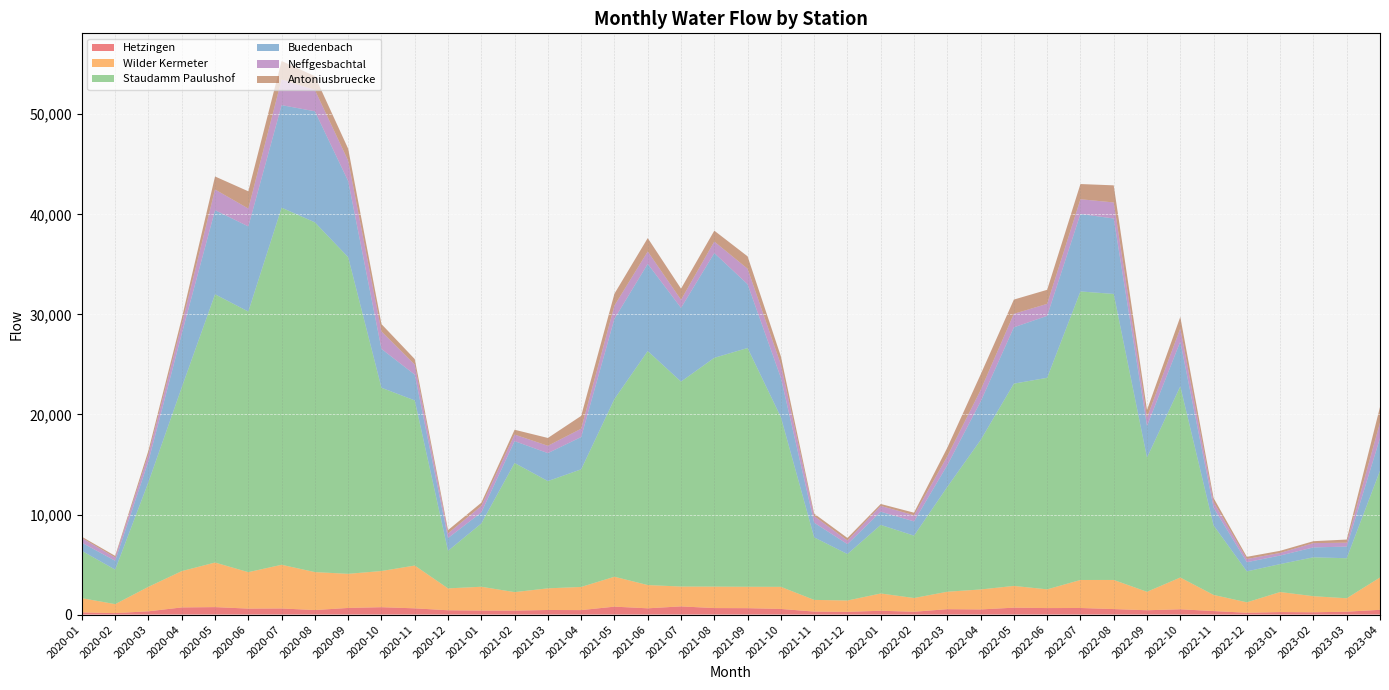

Reading right to left, transcribe all the data shown in this chart.

Hetzingen: 474.0	288.0	228.0	249.0	180.0	351.0	528.0	431.0	549.0	658.0	649.0	689.0	512.5	538.4	282.0	381.0	272.0	299.0	561.0	639.0	649.3	816.5	625.0	791.8	445.8	458.1	396.5	399.8	430.1	622.7	735.8	661.9	451.4	609.3	595.8	744.8	713.4	327.0	146.7	216.2
Wilder Kermeter: 3231.0	1341.0	1608.0	2005.0	1044.0	1614.0	3175.0	1846.0	2911.0	2798.0	1872.0	2175.0	1996.0	1744.0	1373.0	1727.0	1133.0	1168.0	2210.0	2140.0	2145.6	1984.8	2324.4	2989.2	2314.8	2163.6	1846.8	2380.8	2186.4	4276.8	3616.8	3410.4	3793.2	4366.8	3643.2	4456.8	3628.8	2448.0	896.0	1422.0
Staudamm Paulushof: 10673.0	4000.0	3889.0	2791.0	3093.0	6946.0	19104.0	13412.0	28582.0	28835.0	21141.0	20214.0	14930.0	10477.0	6232.0	6852.0	4644.0	6248.0	16961.0	23860.0	22865.5	20480.2	23385.2	17766.0	11754.8	10718.8	12904.5	6324.5	3754.0	16502.5	18313.8	31645.2	34951.0	35687.7	26045.4	26806.6	18364.5	10468.5	3449.2	4721.5
Buedenbach: 3252.0	1166.0	987.0	855.0	916.0	1776.0	4474.0	3168.0	7538.0	7745.0	6191.0	5629.0	3844.8	2169.2	1425.4	1321.0	989.0	1470.0	3928.0	6376.0	10464.7	7366.3	8713.0	8020.4	3228.0	2795.1	2185.6	1102.1	1278.8	2575.2	3883.2	7603.8	11099.8	10245.7	8505.9	8405.3	5358.6	2096.6	885.7	817.8
Neffgesbachtal: 1554.0	391.0	428.0	262.0	318.0	566.0	1314.0	836.0	1606.0	1470.0	1198.0	1347.0	1146.0	884.0	612.0	579.0	362.0	649.0	1319.0	1544.0	1153.4	809.6	1236.2	1316.8	830.3	731.4	655.5	642.9	465.8	1005.1	1744.5	2033.2	2132.1	2567.9	1783.7	2066.6	935.0	688.9	331.2	468.1
Antoniusbruecke: 1560.0	312.0	194.0	211.0	220.0	397.0	1153.0	754.0	1709.0	1519.0	1404.0	1425.0	1555.0	862.0	258.0	192.0	255.0	253.0	822.0	1240.0	1086.5	1115.4	1340.3	1186.9	1281.8	782.6	481.0	328.9	326.3	549.9	735.8	1198.6	1379.3	1842.1	1725.1	1300.0	596.7	377.0	156.0	131.3